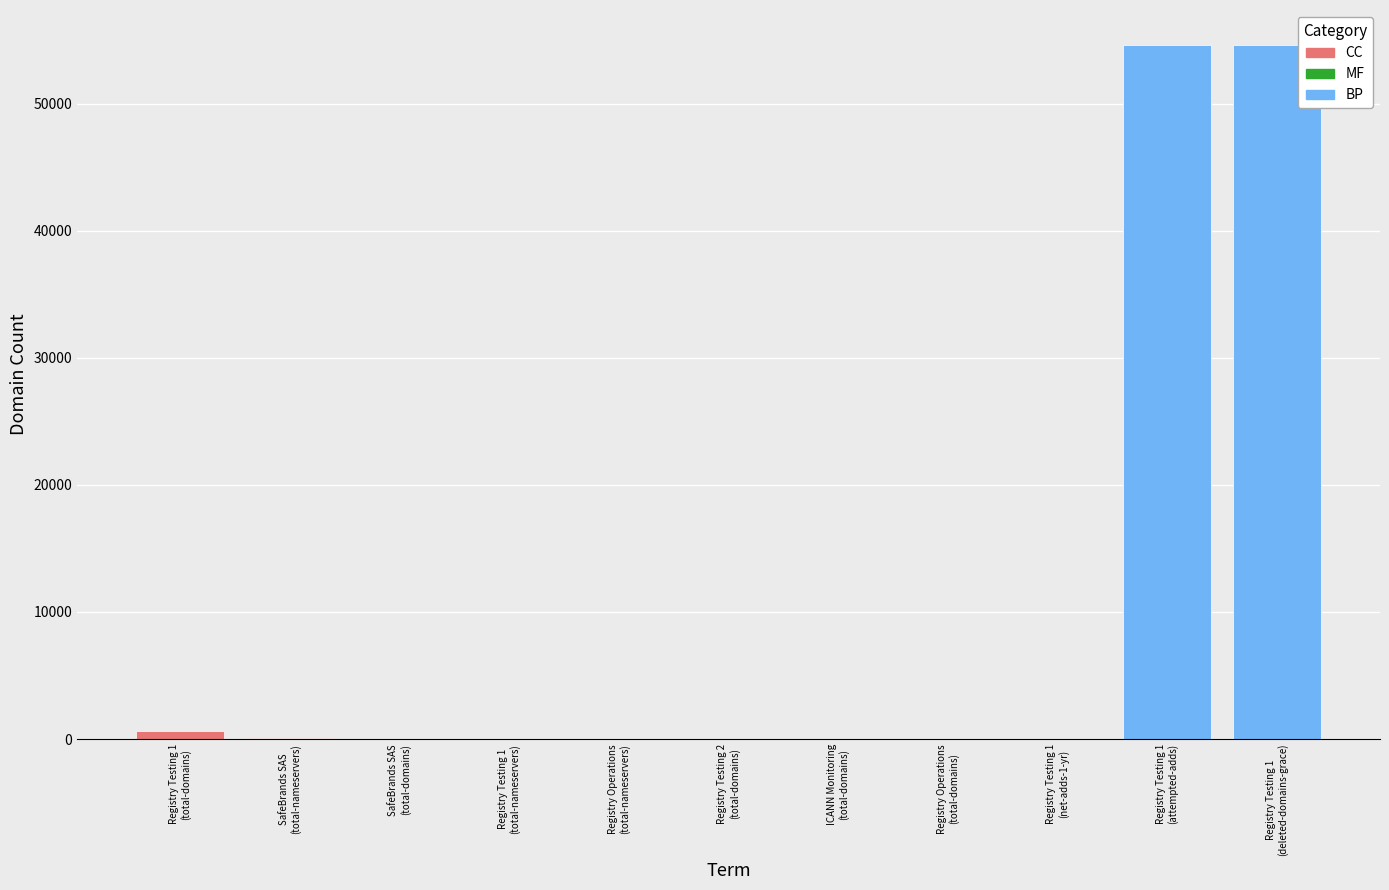

At which category is the sum across all series the highest?

Registry Testing 1